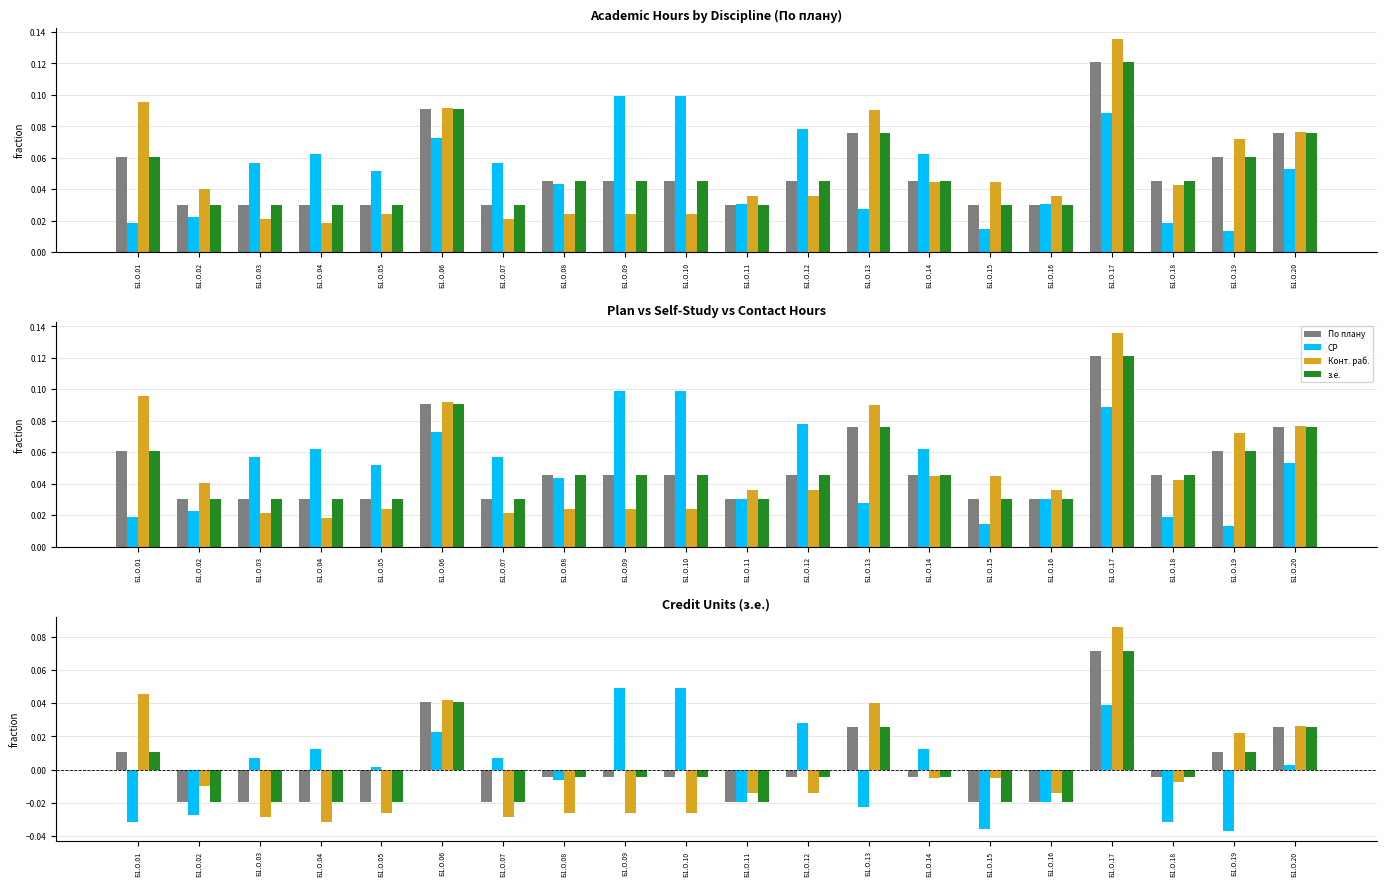

Rank the series by their maximum value, from lowest to highest.

СР, По плану, з.е., Конт. раб.